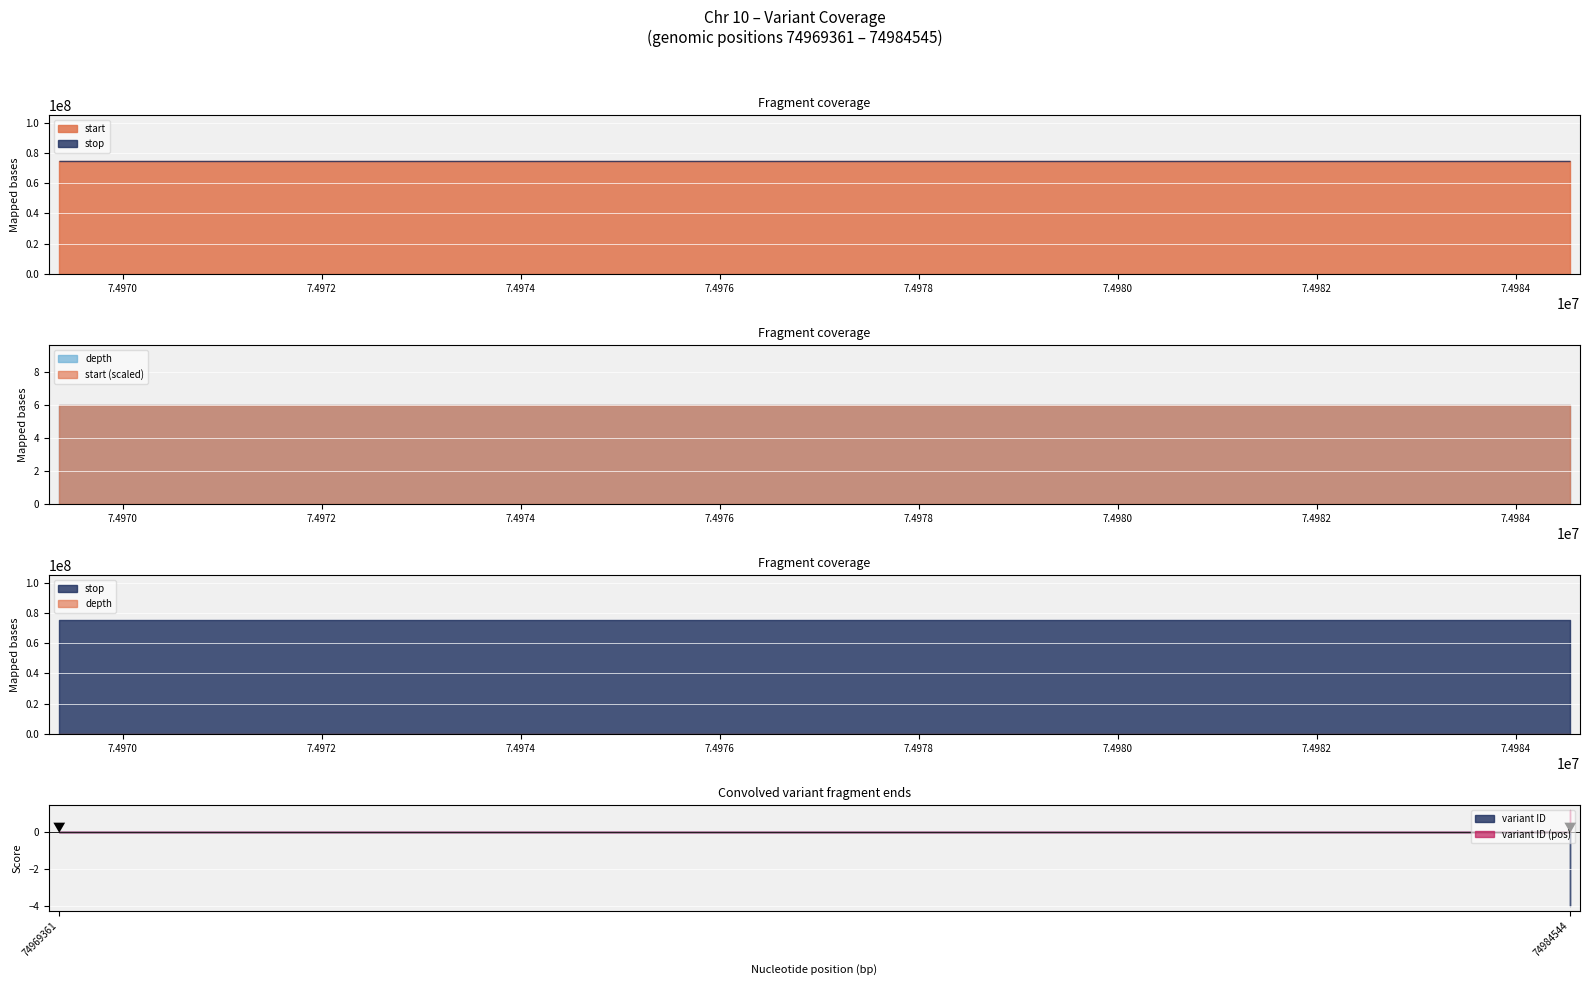

At which category is the sum across all series the highest?

74984544